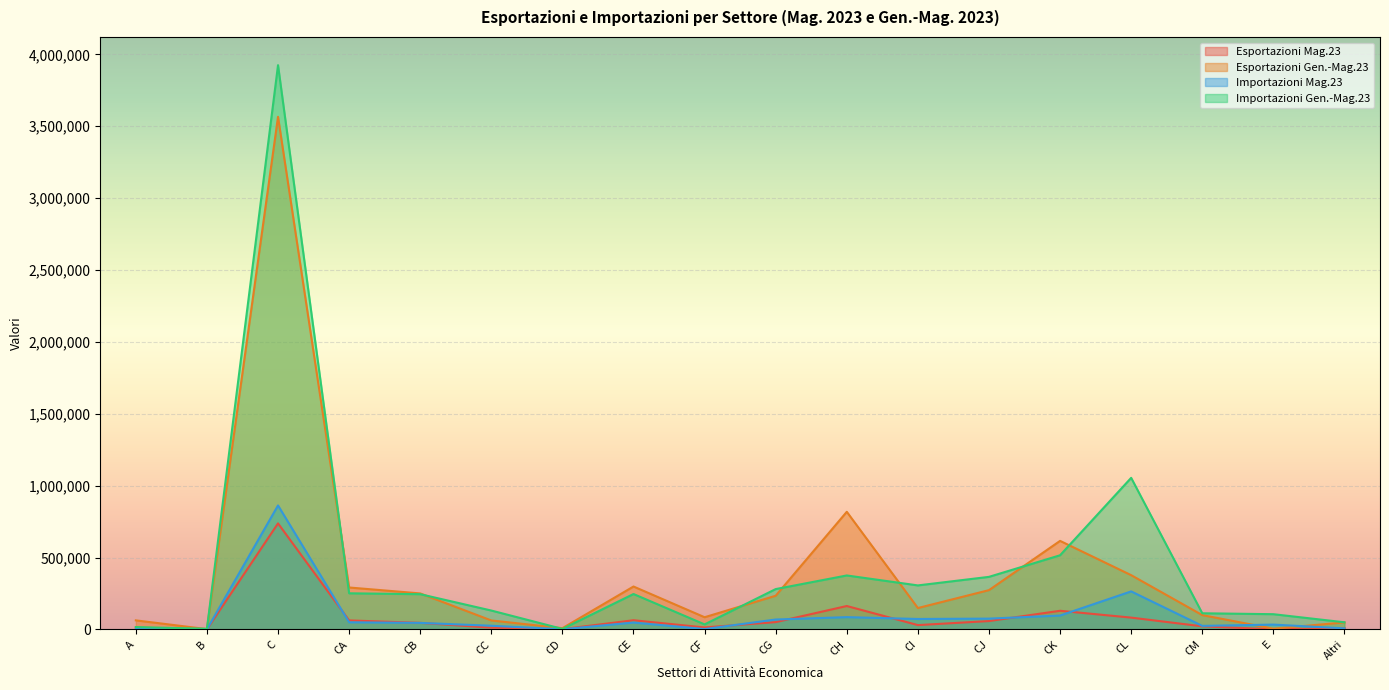

How many lines are shown in the chart?

4